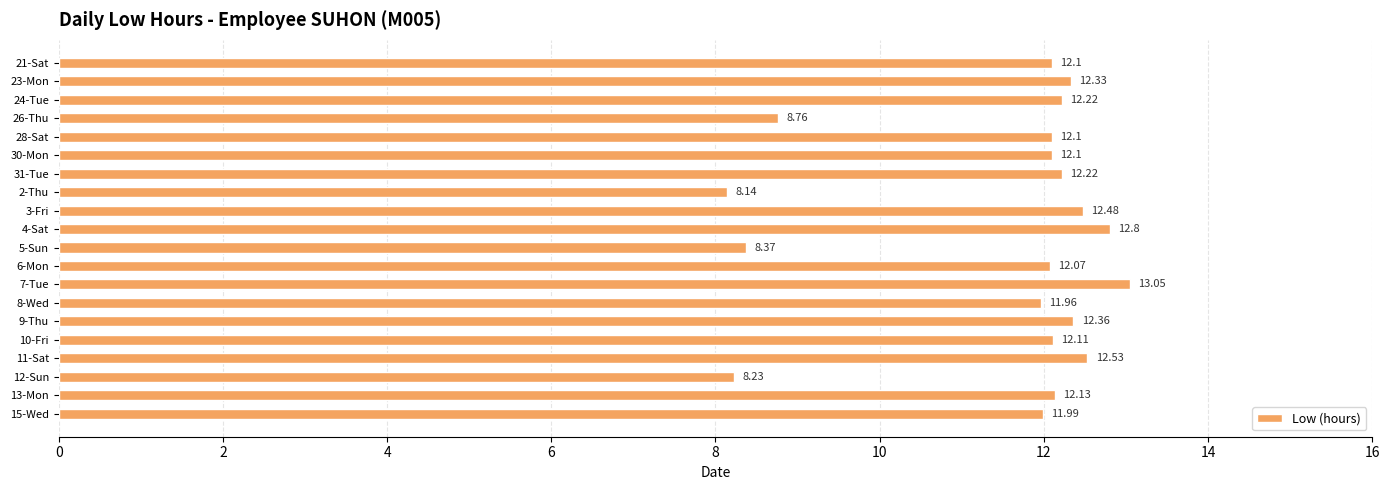

Between 12-Sun and 26-Thu, which is larger?

26-Thu